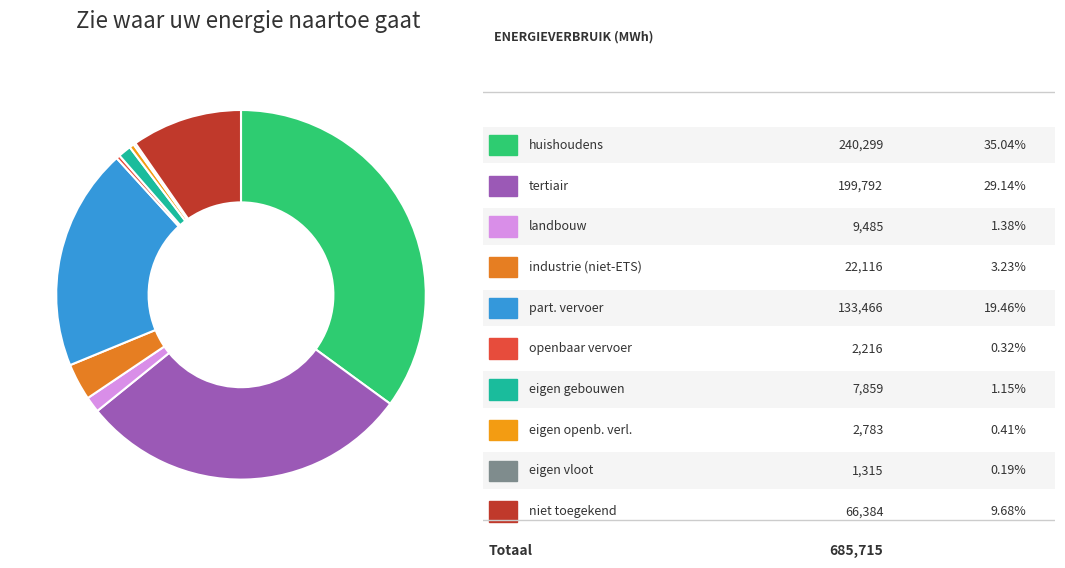

How many slices are in this pie chart?

10